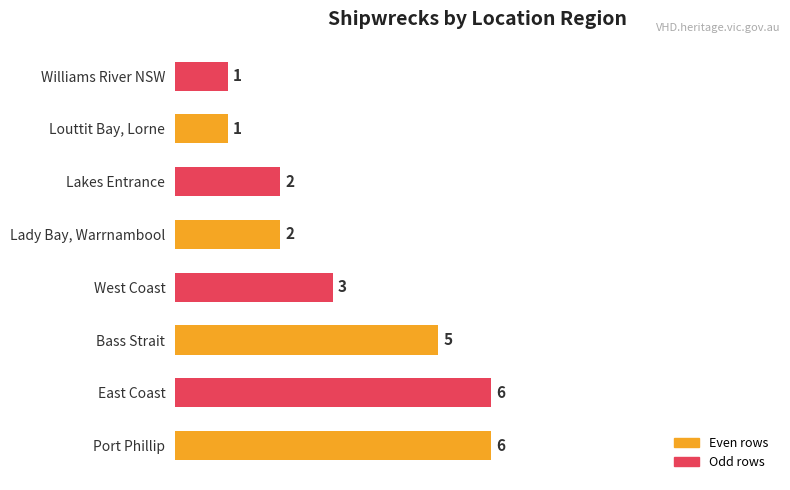

What is the change in value from Port Phillip to West Coast?

-3